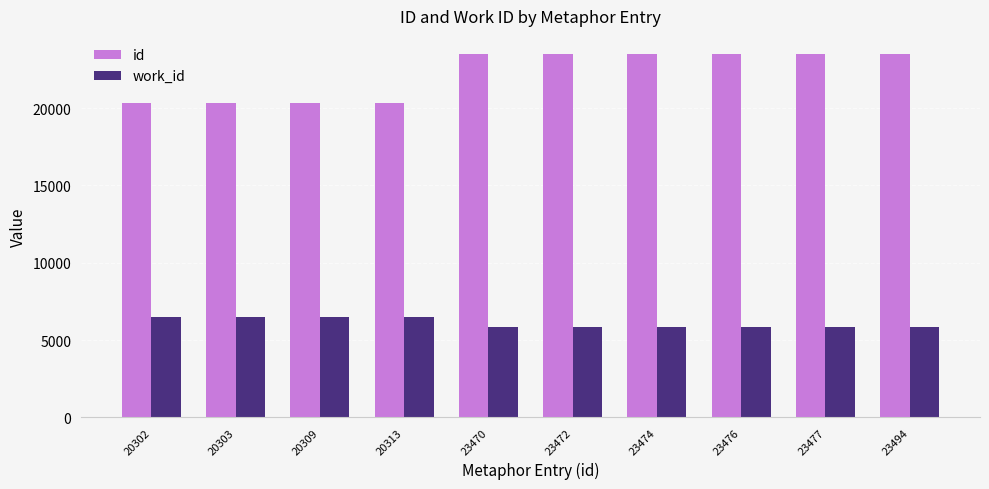

Which series has the widest spread of values?

id